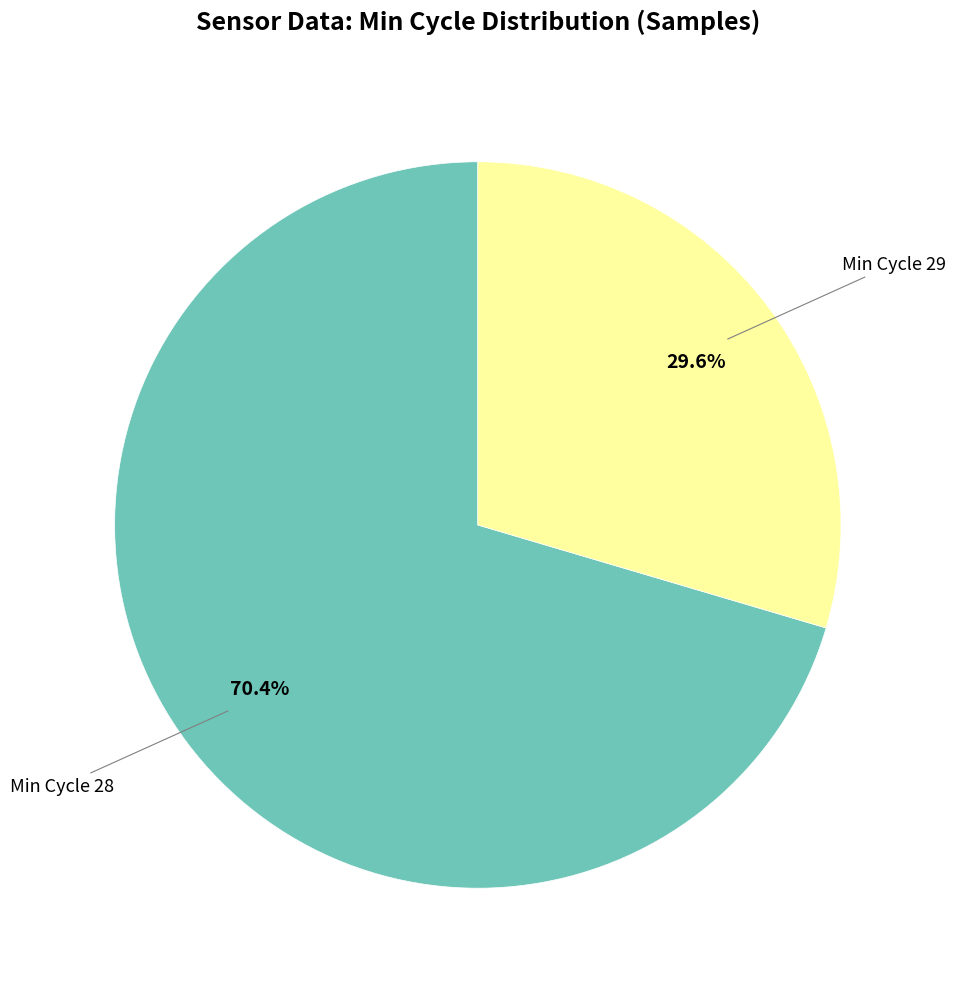

Does any single category account for the majority?

Yes